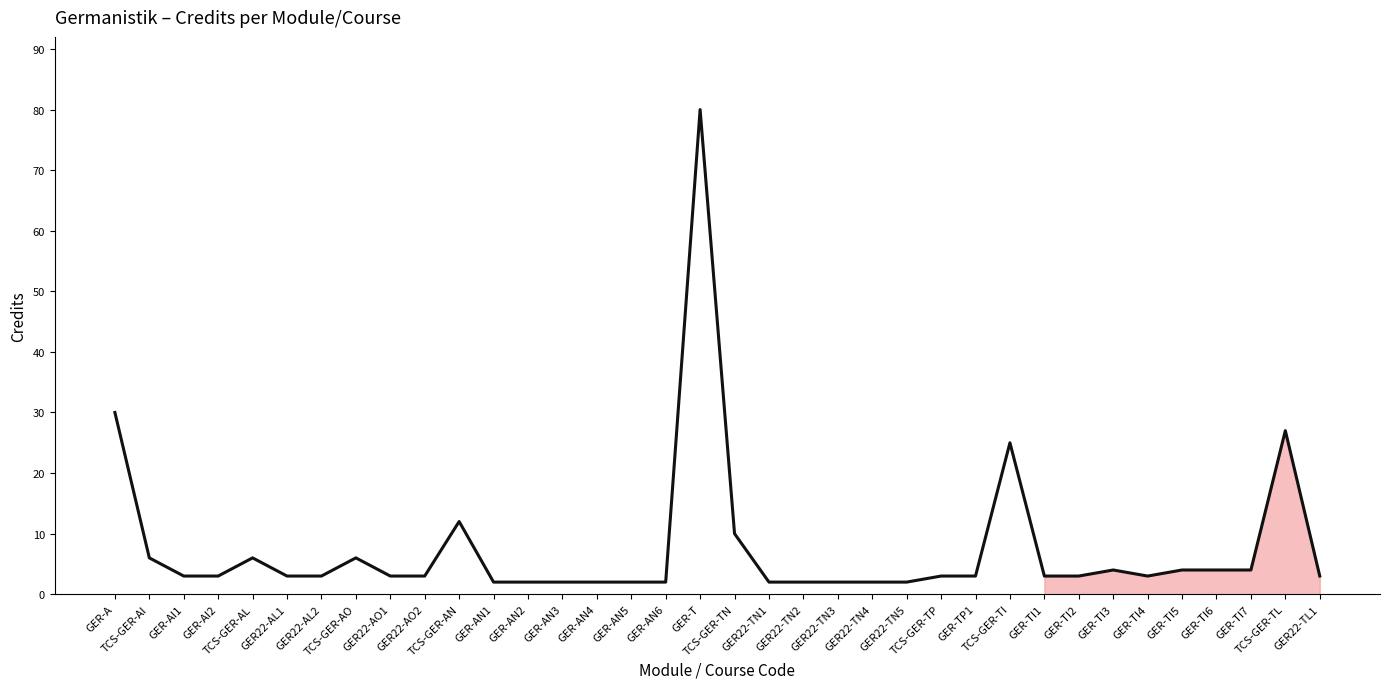

Reading left to right, transcribe all the data shown in this chart.

GER-A=30	TCS-GER-AI=6	GER-AI1=3	GER-AI2=3	TCS-GER-AL=6	GER22-AL1=3	GER22-AL2=3	TCS-GER-AO=6	GER22-AO1=3	GER22-AO2=3	TCS-GER-AN=12	GER-AN1=2	GER-AN2=2	GER-AN3=2	GER-AN4=2	GER-AN5=2	GER-AN6=2	GER-T=80	TCS-GER-TN=10	GER22-TN1=2	GER22-TN2=2	GER22-TN3=2	GER22-TN4=2	GER22-TN5=2	TCS-GER-TP=3	GER-TP1=3	TCS-GER-TI=25	GER-TI1=3	GER-TI2=3	GER-TI3=4	GER-TI4=3	GER-TI5=4	GER-TI6=4	GER-TI7=4	TCS-GER-TL=27	GER22-TL1=3